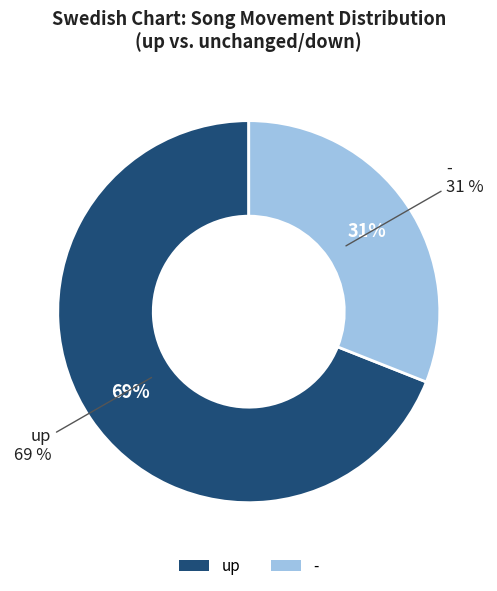

How much of the chart is everything except -?

69.0%